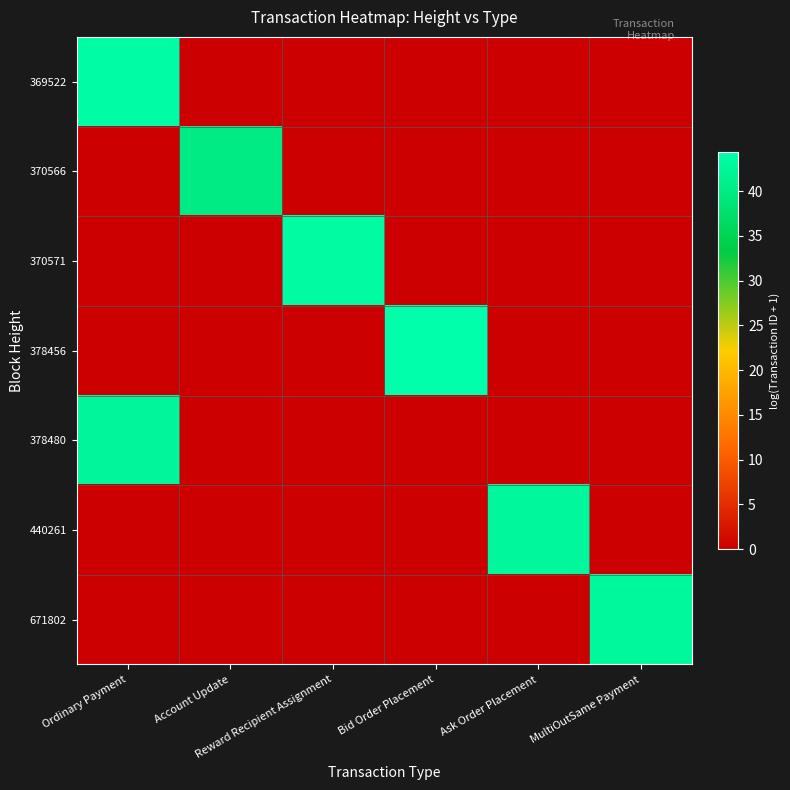

Reading right to left, list all the values displayed in this chart.

369522: MultiOutSame Payment=0.0	Ask Order Placement=0.0	Bid Order Placement=0.0	Reward Recipient Assignment=0.0	Account Update=0.0	Ordinary Payment=43.8
370566: MultiOutSame Payment=0.0	Ask Order Placement=0.0	Bid Order Placement=0.0	Reward Recipient Assignment=0.0	Account Update=40.1	Ordinary Payment=0.0
370571: MultiOutSame Payment=0.0	Ask Order Placement=0.0	Bid Order Placement=0.0	Reward Recipient Assignment=43.5	Account Update=0.0	Ordinary Payment=0.0
378456: MultiOutSame Payment=0.0	Ask Order Placement=0.0	Bid Order Placement=44.4	Reward Recipient Assignment=0.0	Account Update=0.0	Ordinary Payment=0.0
378480: MultiOutSame Payment=0.0	Ask Order Placement=0.0	Bid Order Placement=0.0	Reward Recipient Assignment=0.0	Account Update=0.0	Ordinary Payment=42.3
440261: MultiOutSame Payment=0.0	Ask Order Placement=42.7	Bid Order Placement=0.0	Reward Recipient Assignment=0.0	Account Update=0.0	Ordinary Payment=0.0
671802: MultiOutSame Payment=43.0	Ask Order Placement=0.0	Bid Order Placement=0.0	Reward Recipient Assignment=0.0	Account Update=0.0	Ordinary Payment=0.0